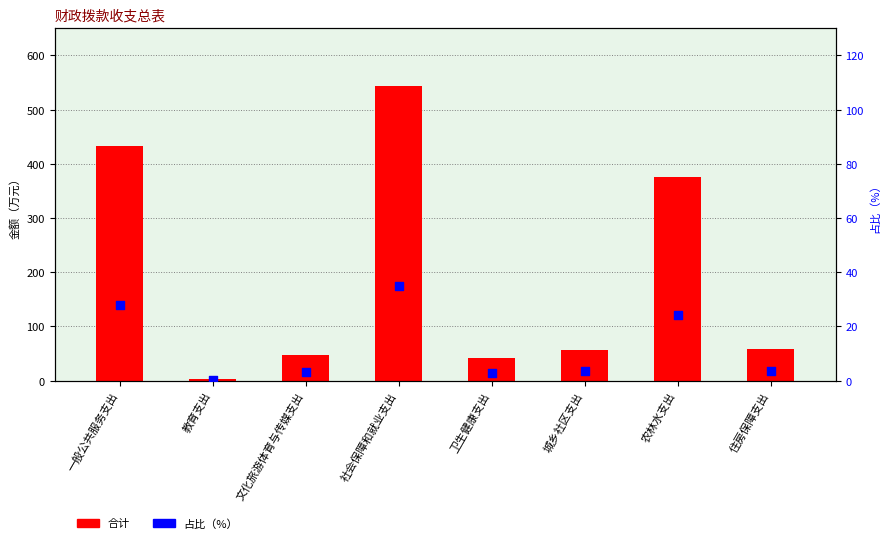

Which series reaches the minimum Y coordinate?

占比（%）